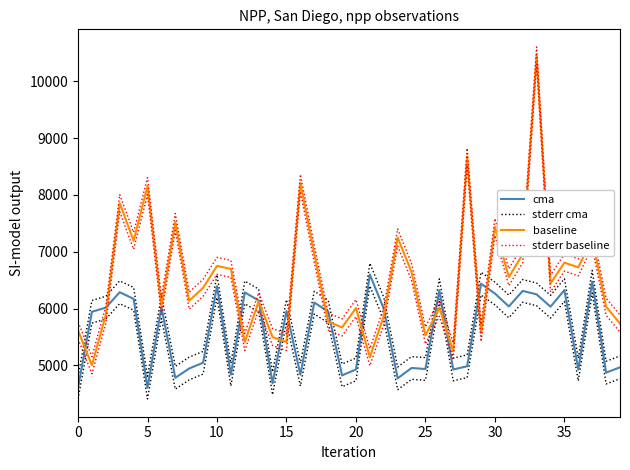

At how many categories does at least one series exceed 9044?

1